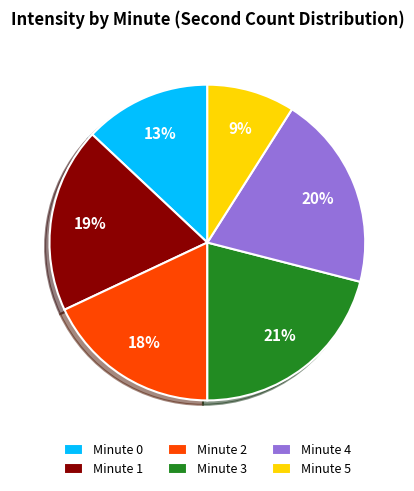

To the nearest percent, what is the difference between the Minute 4 and Minute 2 slice percentages?

2%